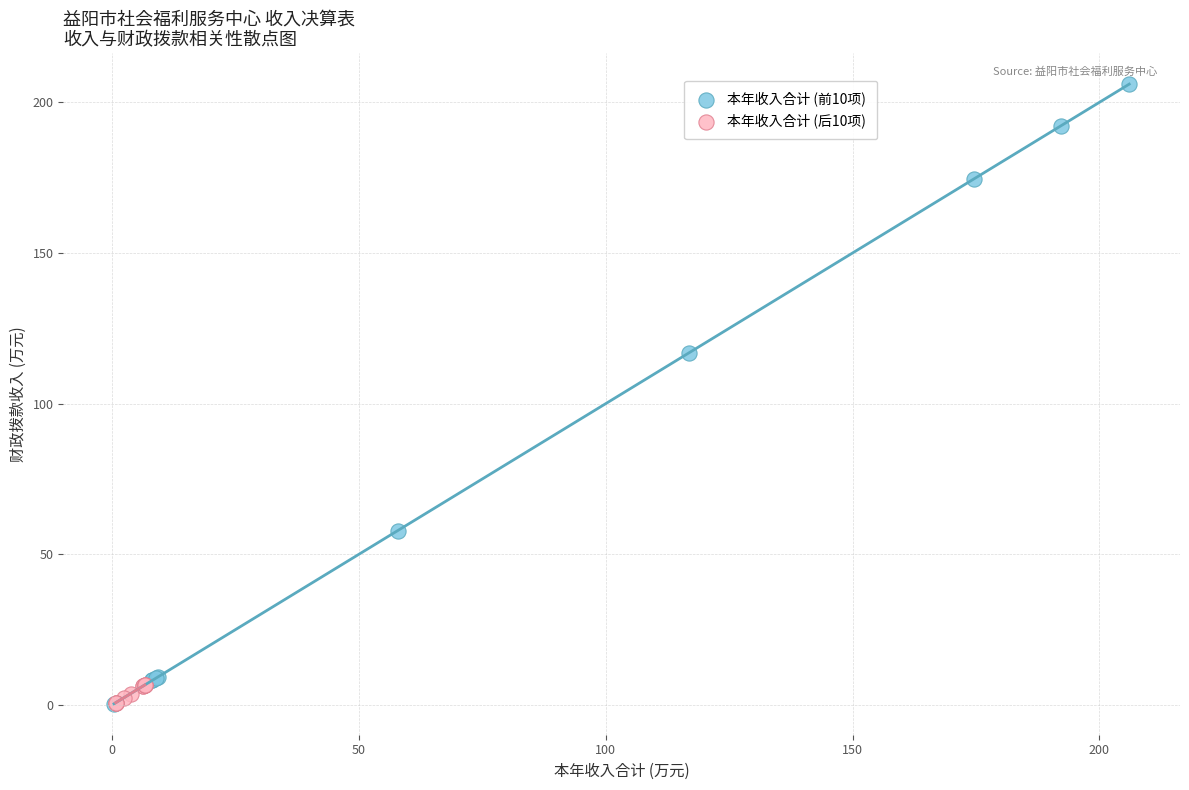

Which series reaches the maximum Y coordinate?

本年收入合计 (前10项)